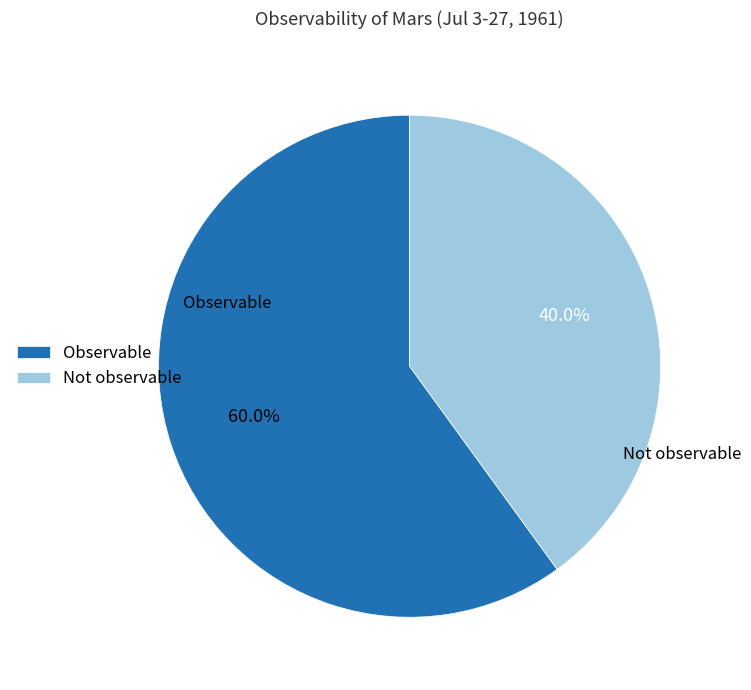

To the nearest percent, what portion does Not observable represent?

40%